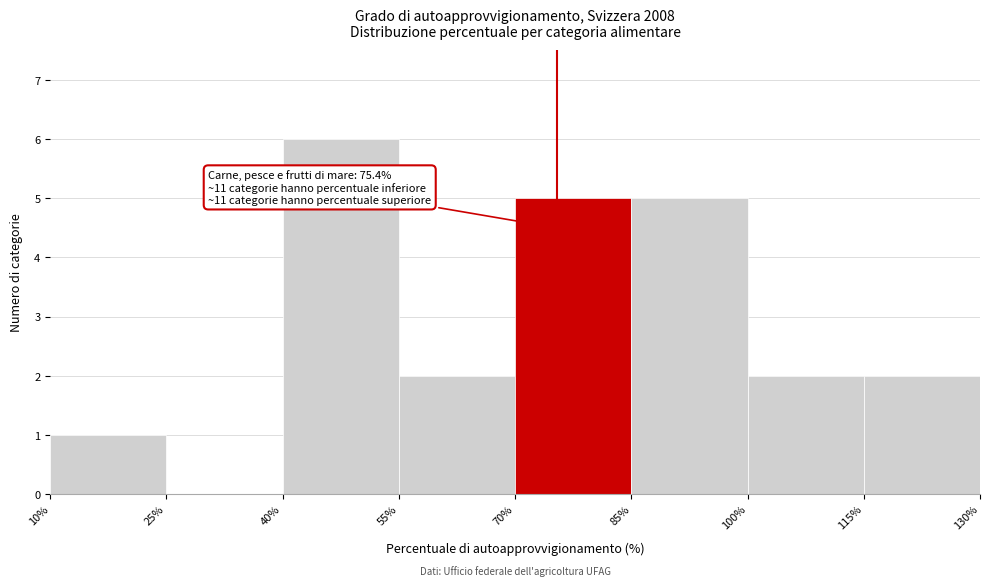

Over which range of the x-axis is the bar tallest?

40% to 55%